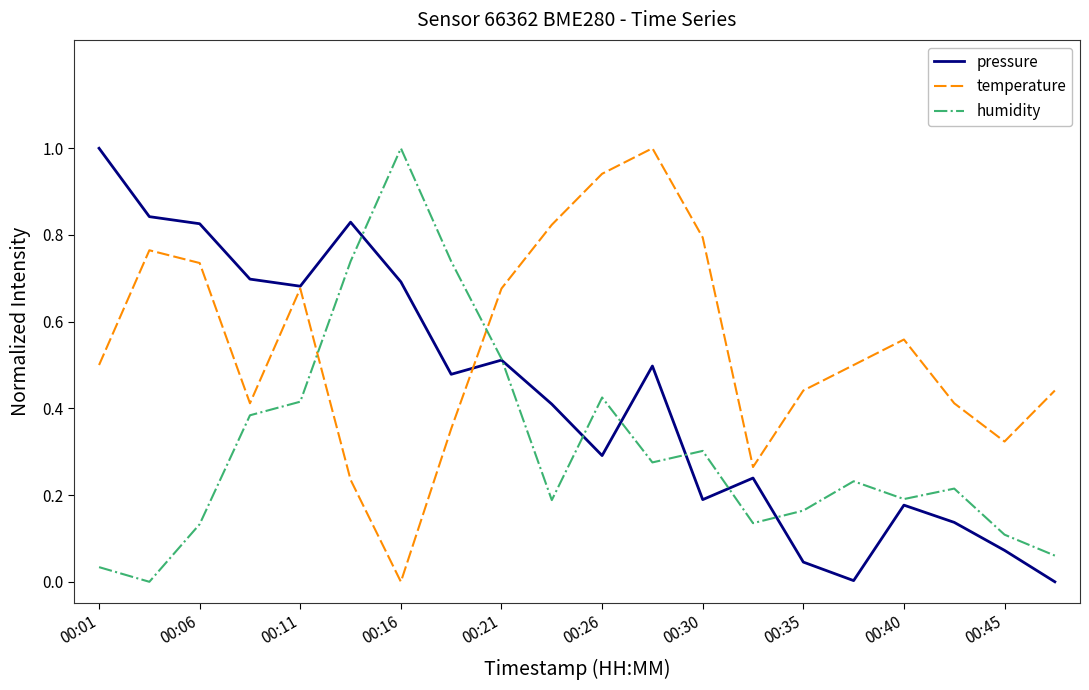

What is the greatest value displayed?

1.0